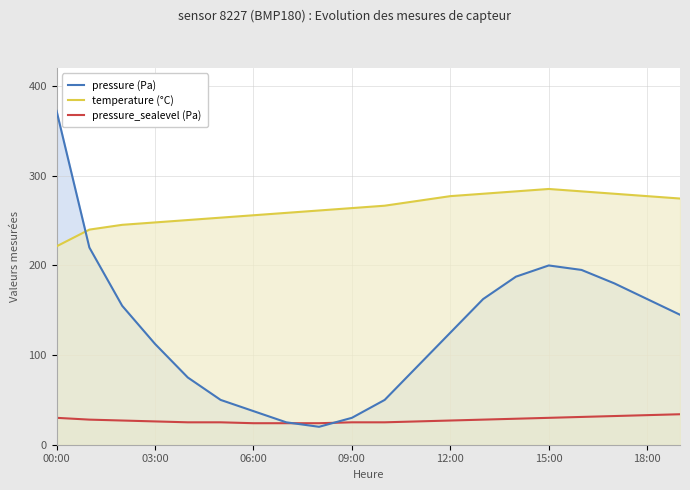

At which category is the sum across all series the highest?

00:00